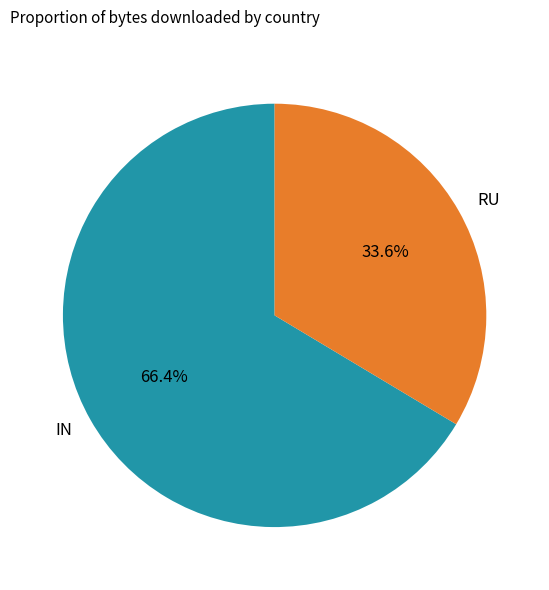

To the nearest percent, what percentage of the pie is RU?

34%